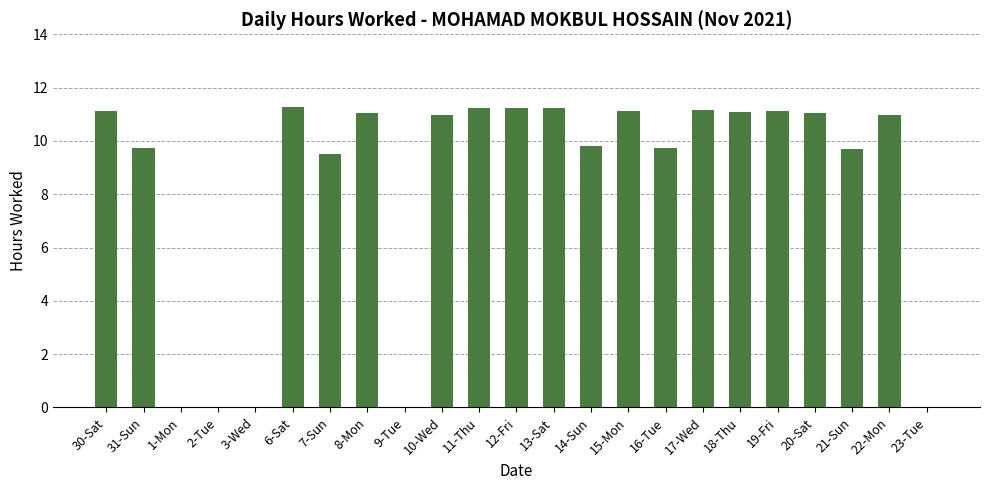

The chart shows a value of 11.1 at 30-Sat. True or false?

True